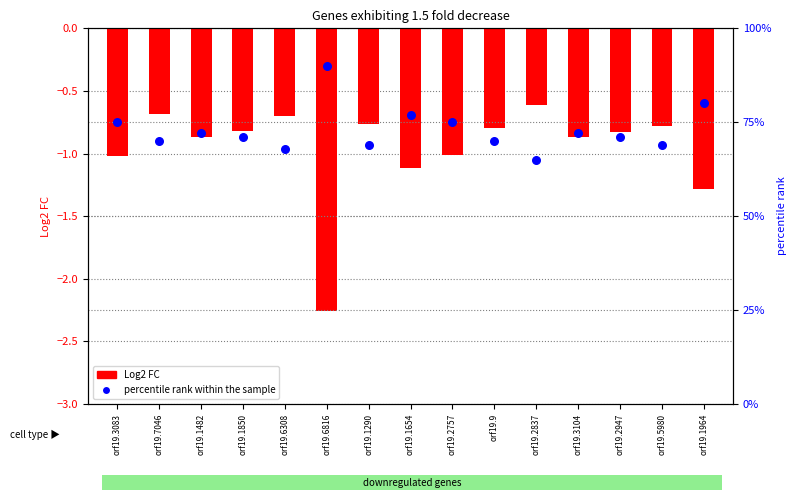

What is the total value across all series at orf19.1654?

75.9